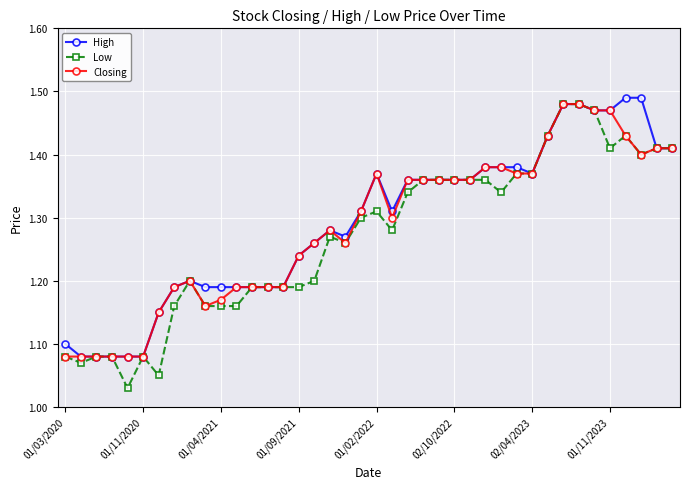

How many High values are between 1 and 2?

40